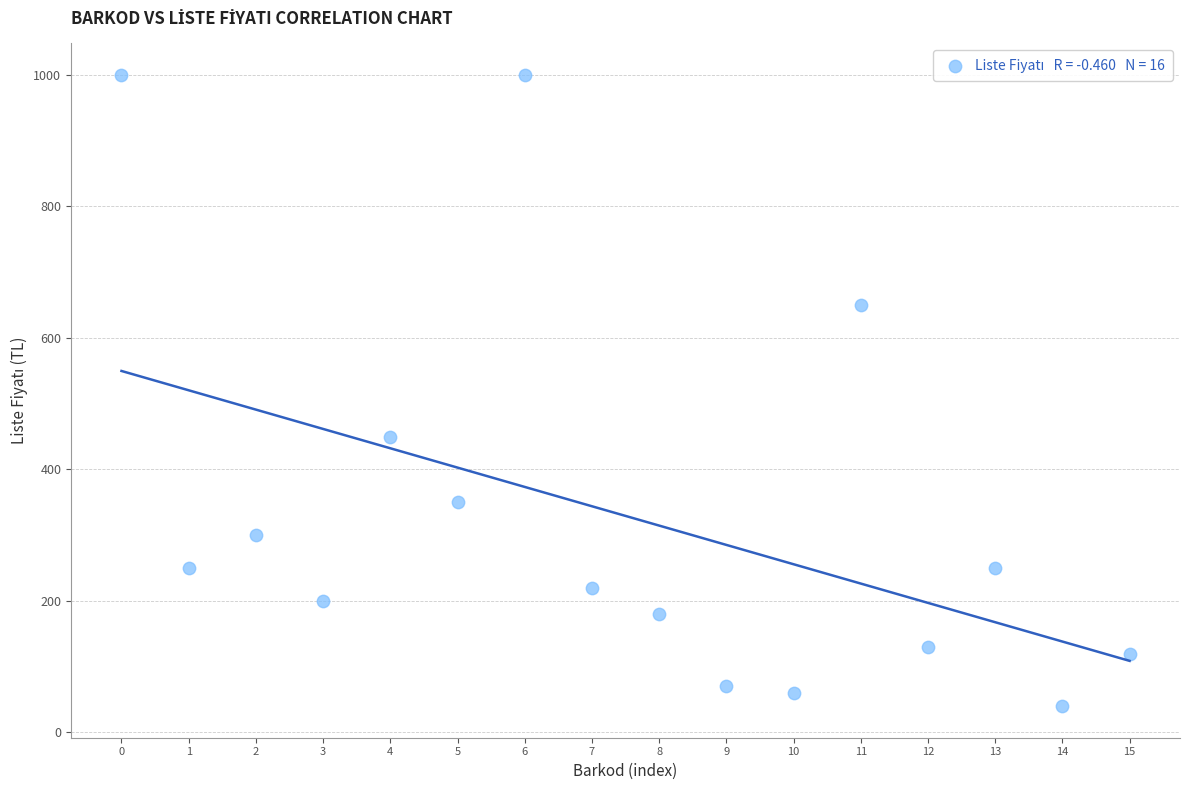

What Y value in the scatter plot is closest to 520?

450